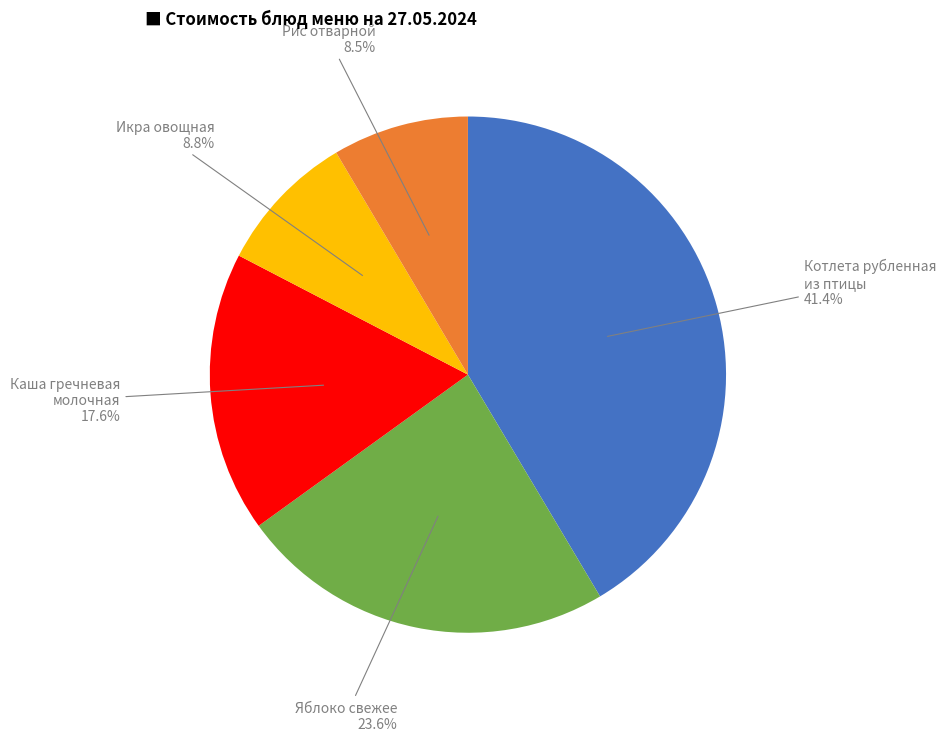

Is Яблоко свежее the majority of the pie?

No